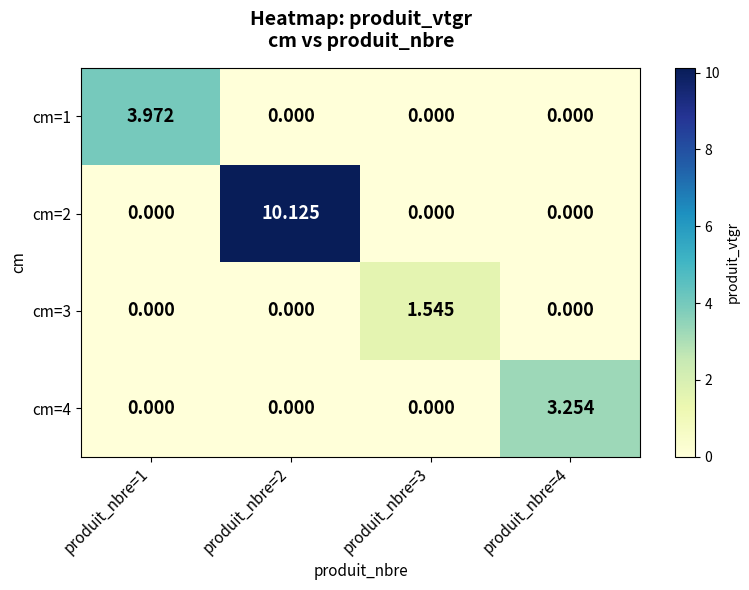

Is the value of cm=4 at produit_nbre=4 greater than the value of cm=3 at produit_nbre=1?

Yes